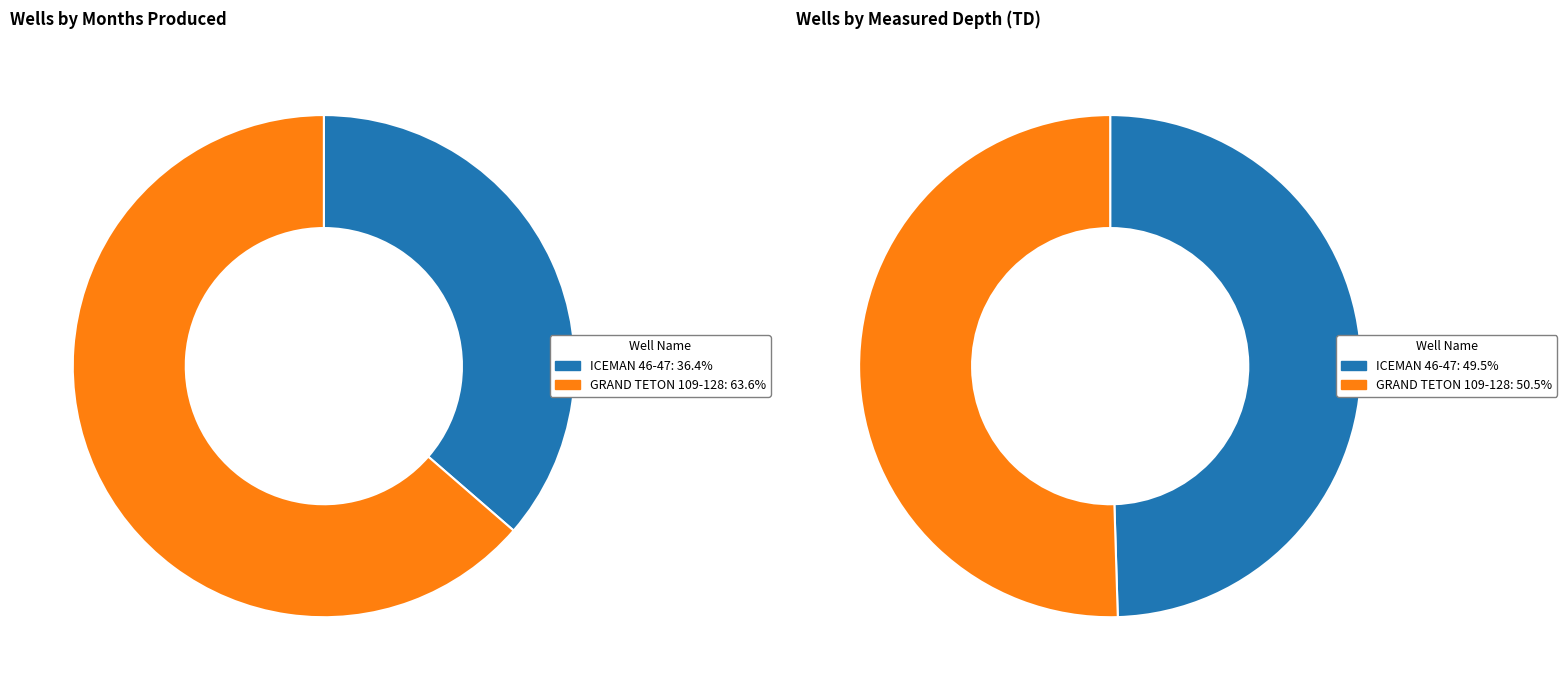

To the nearest percent, what is the average slice percentage?

50%